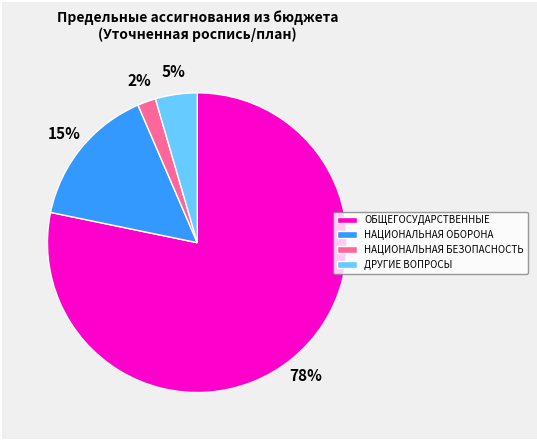

What is the majority slice?

ОБЩЕГОСУДАРСТВЕННЫЕ